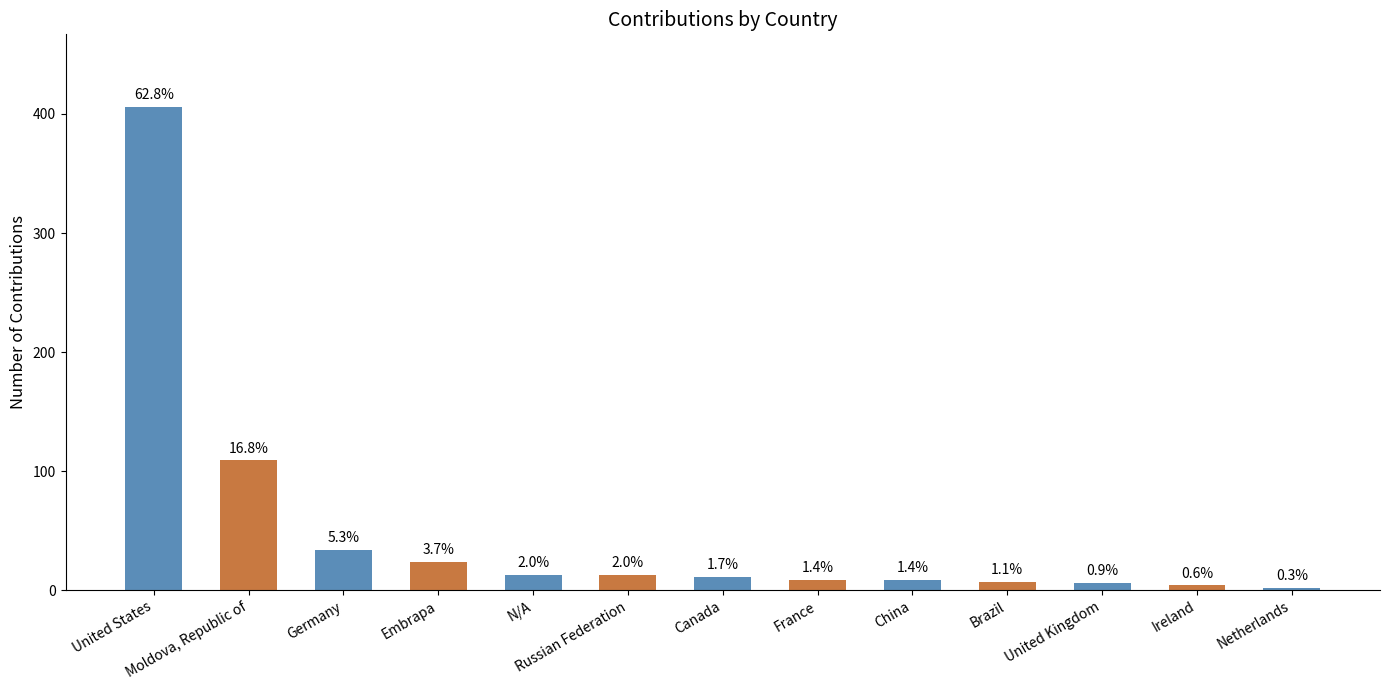

What is the difference between the maximum and second lowest values?

402